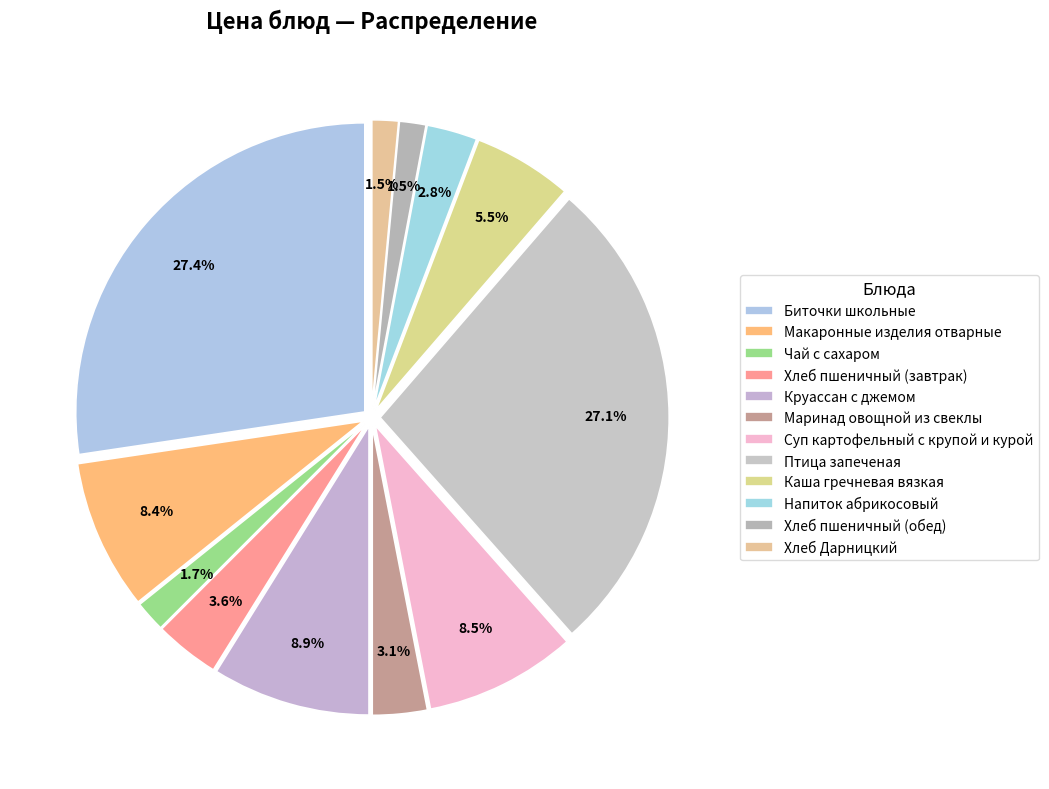

Which slice is the smallest?

Хлеб пшеничный (обед)